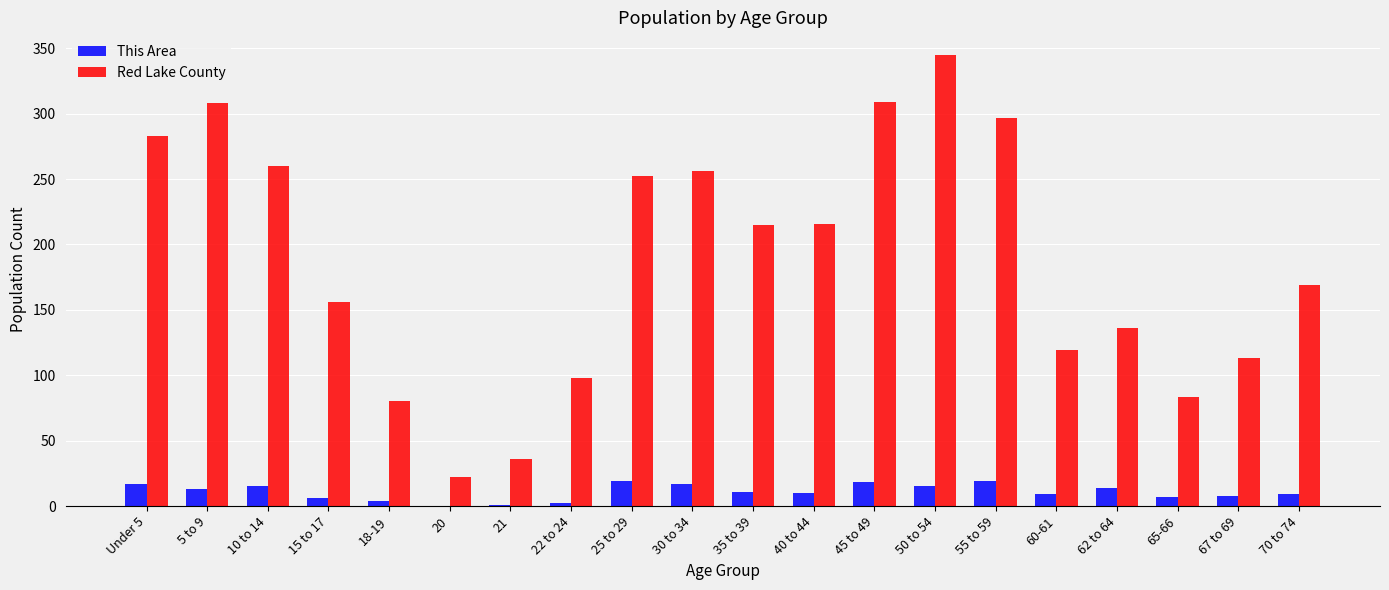

What are all the series names shown in the legend?

This Area, Red Lake County